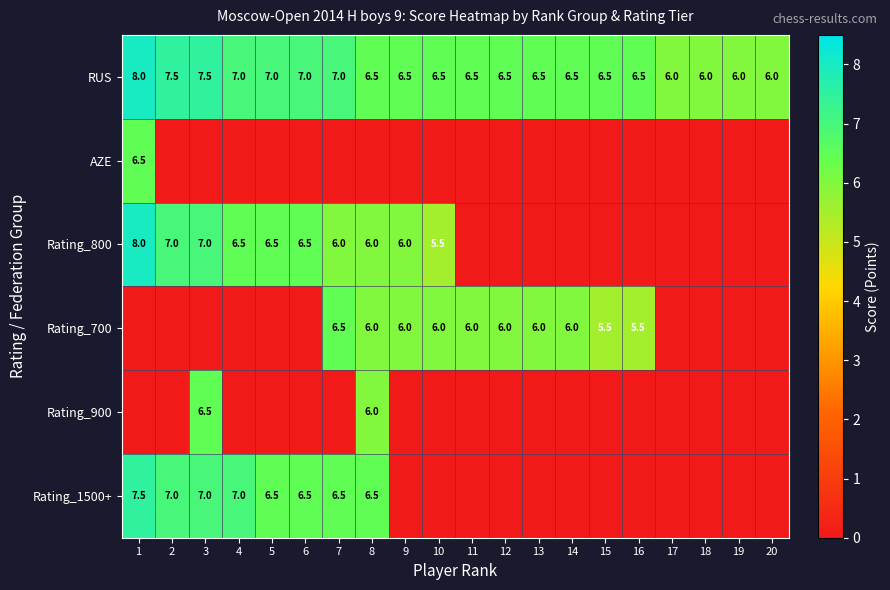

True or false: RUS has a value of 6.0 at 17.

True